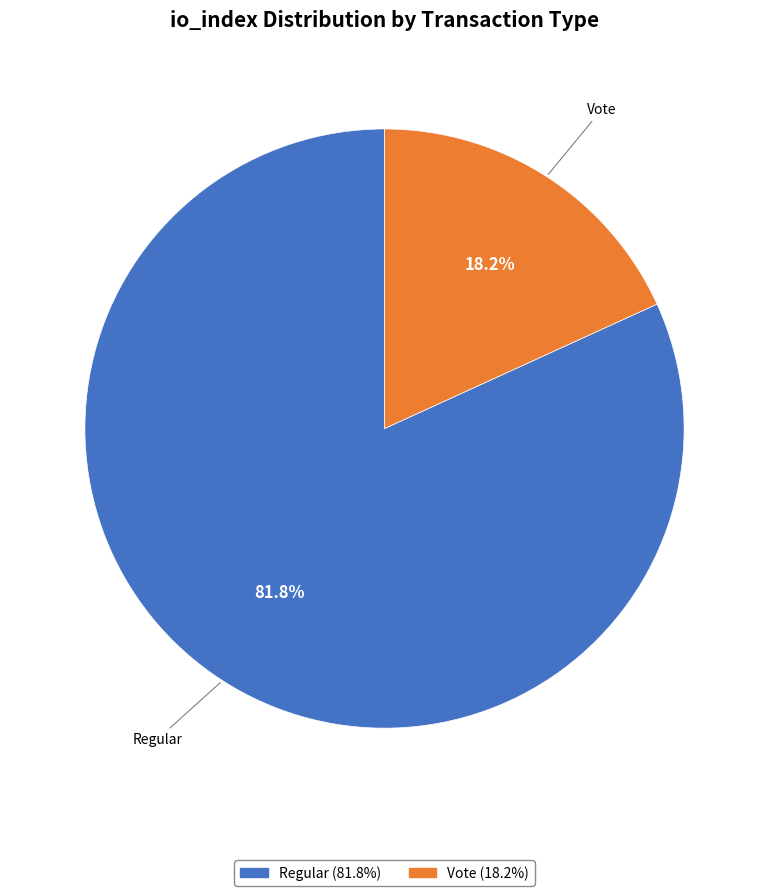

How many slices are in this pie chart?

2